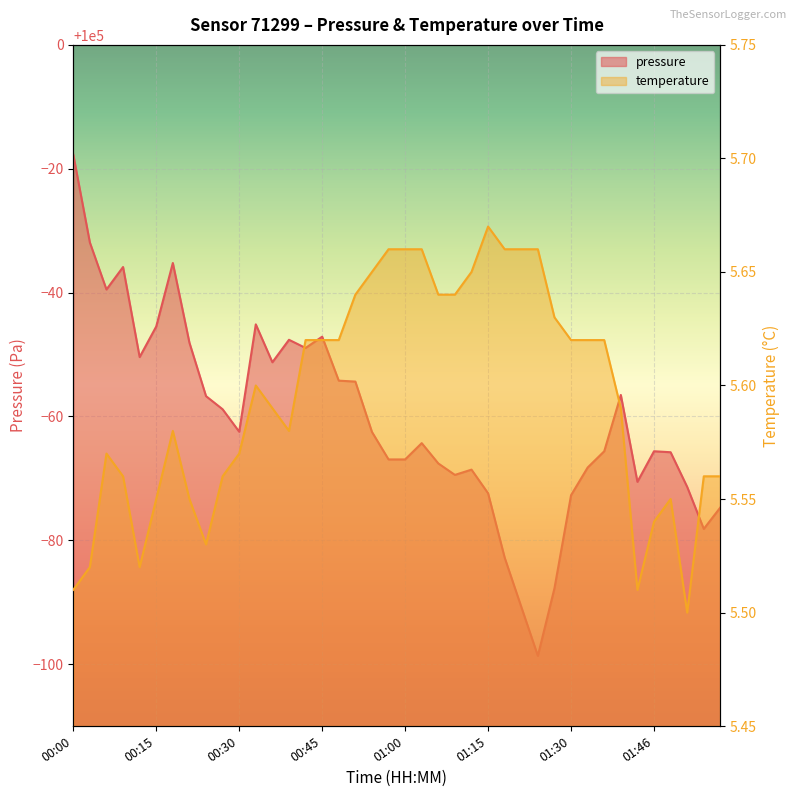

The temperature series shows 5.6 at 01:27. True or false?

True